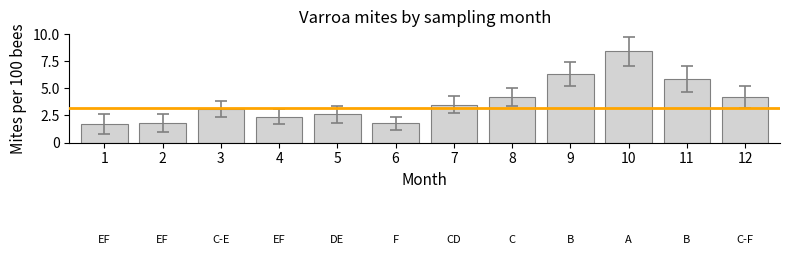

Reading right to left, extract all data points from this chart.

4.2	5.9	8.4	6.3	4.2	3.5	1.8	2.6	2.4	3.1	1.8	1.7